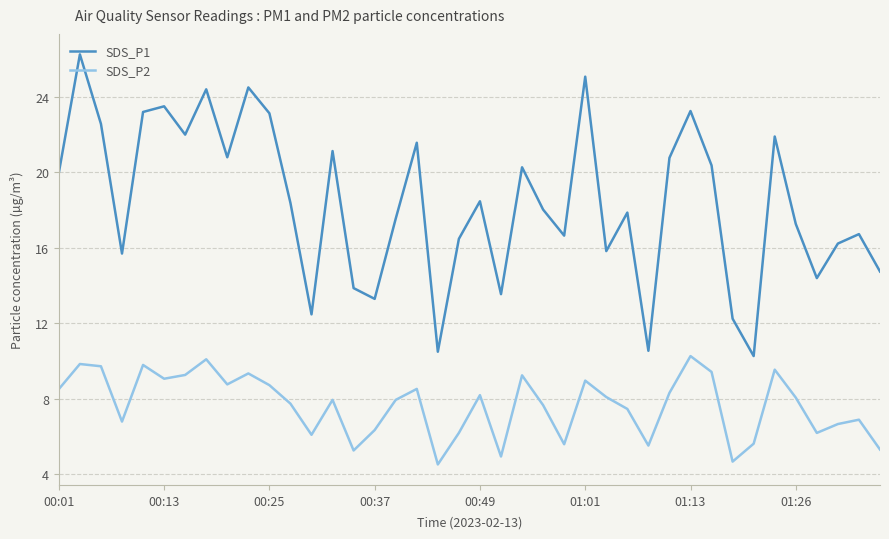

Which series has the widest spread of values?

SDS_P1